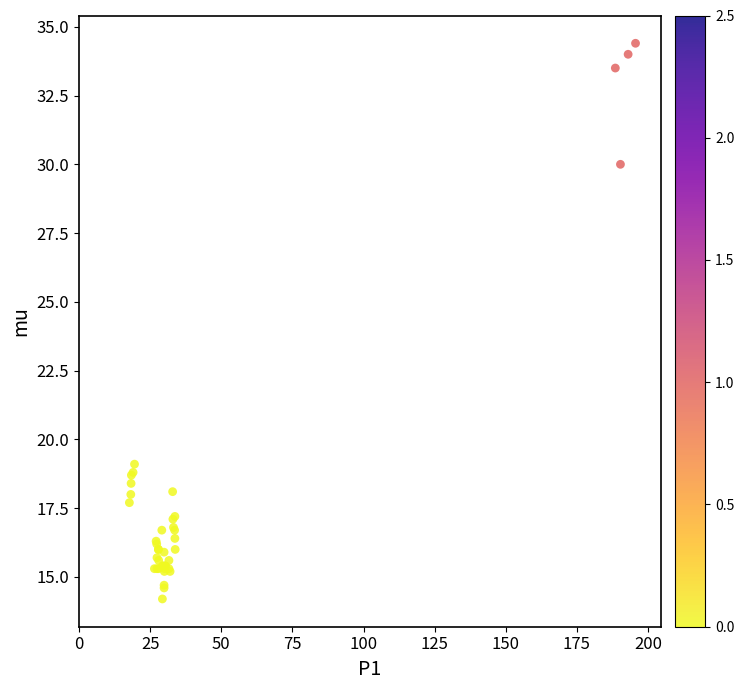

What Y value in the scatter plot is closest to 24?

19.1